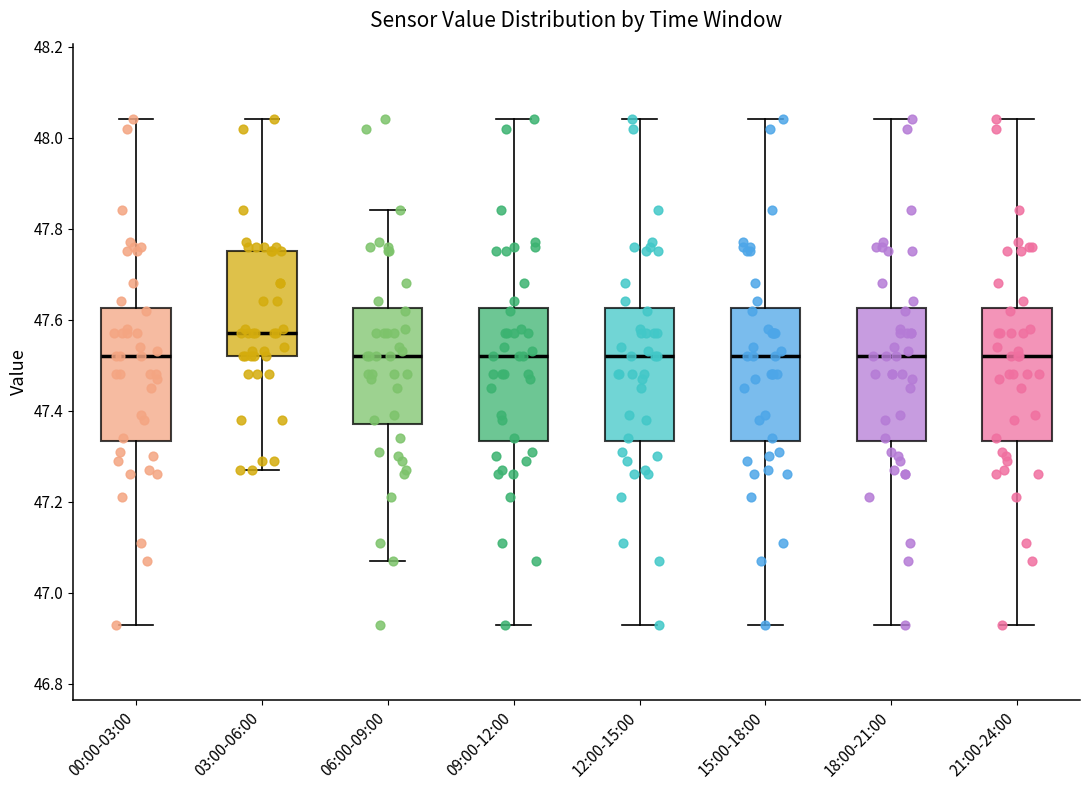

Where does the median line of the box for 18:00-21:00 sit on the y-axis? The values are not printed on the chart, so give them approximately, as read against the axis.

47.52